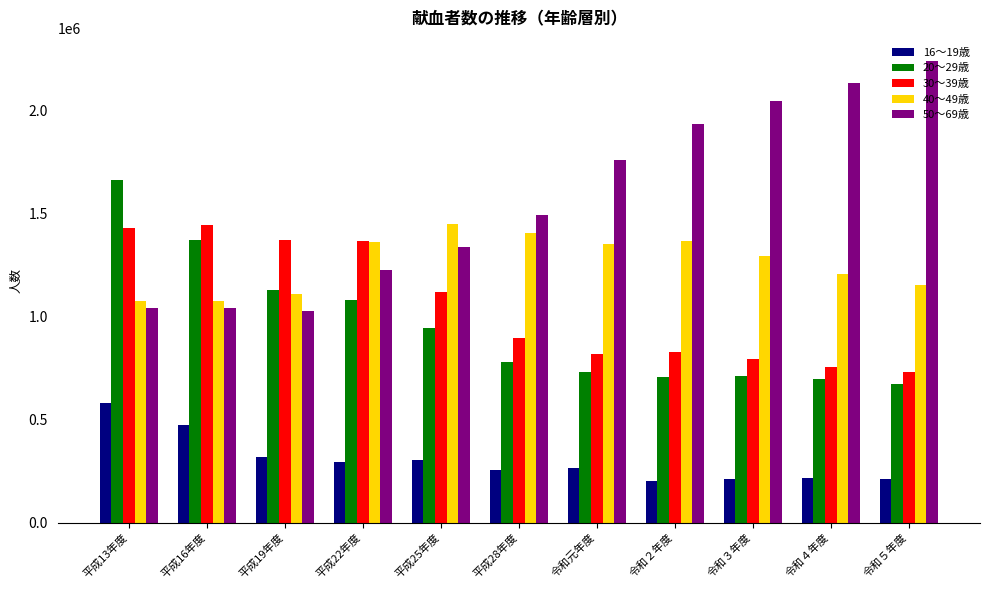

What are all the series names shown in the legend?

16～19歳, 20～29歳, 30～39歳, 40～49歳, 50～69歳